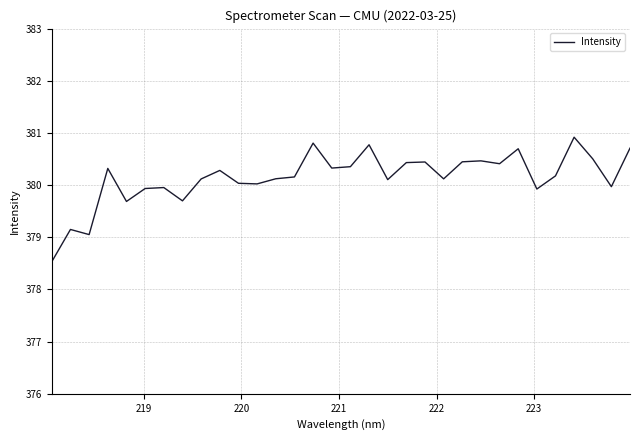

What is the greatest value displayed?

380.9